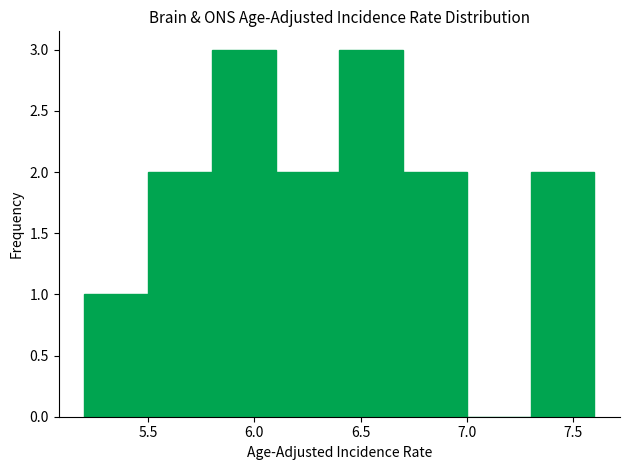

How tall is the bar that spans 6.7 to 7.0 on the x-axis? The values are not printed on the chart, so give them approximately, as read against the axis.

2